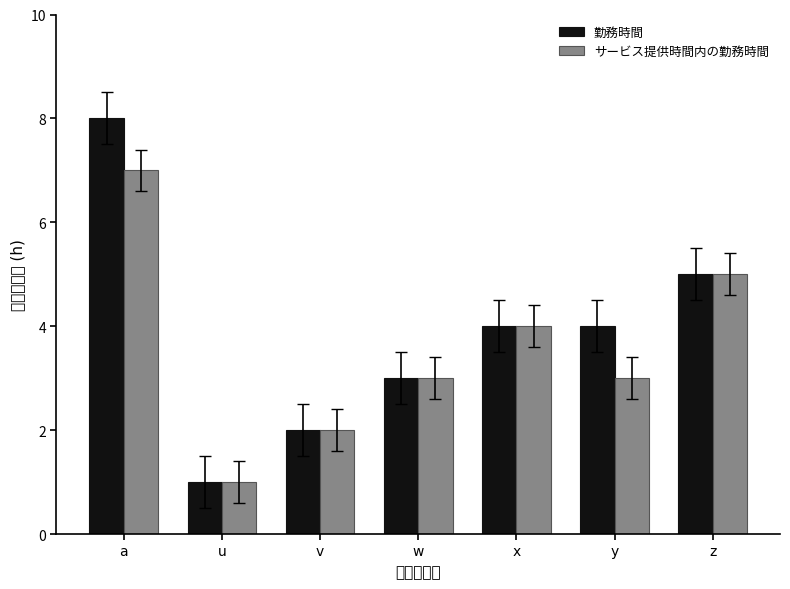

What is the spread (max minus min) of values at y?

1